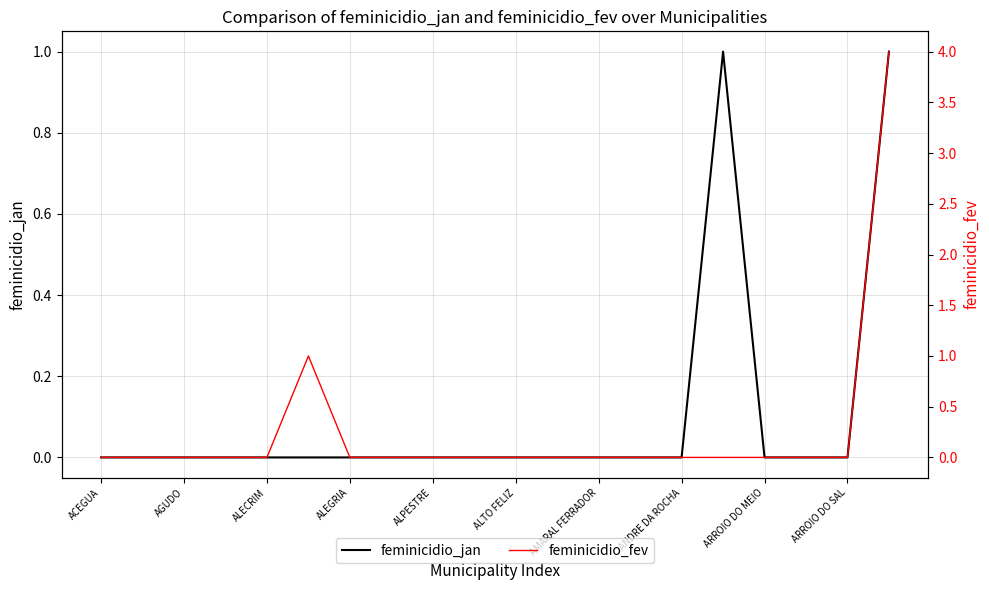

True or false: feminicidio_fev and feminicidio_jan cross at least once.

False